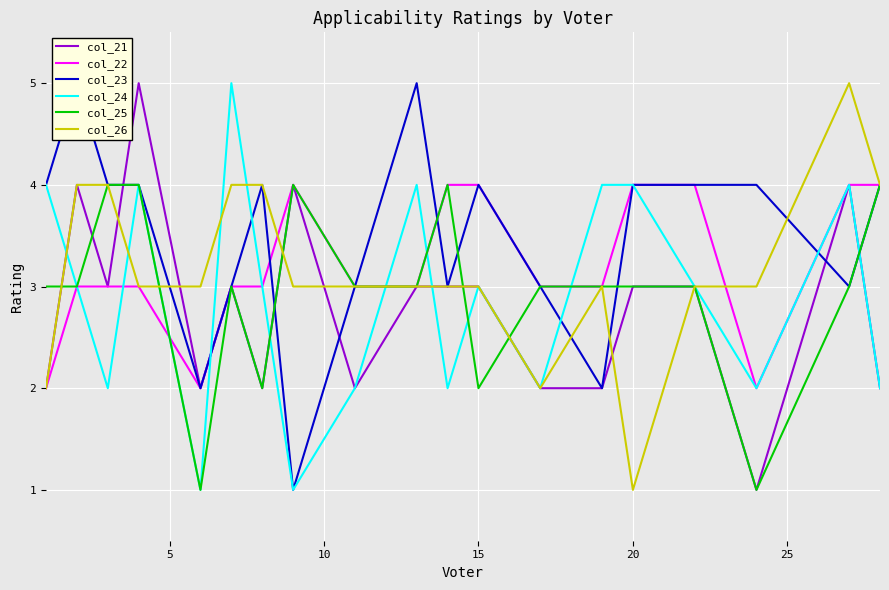

True or false: col_24 has a value of 3 at 20.

False